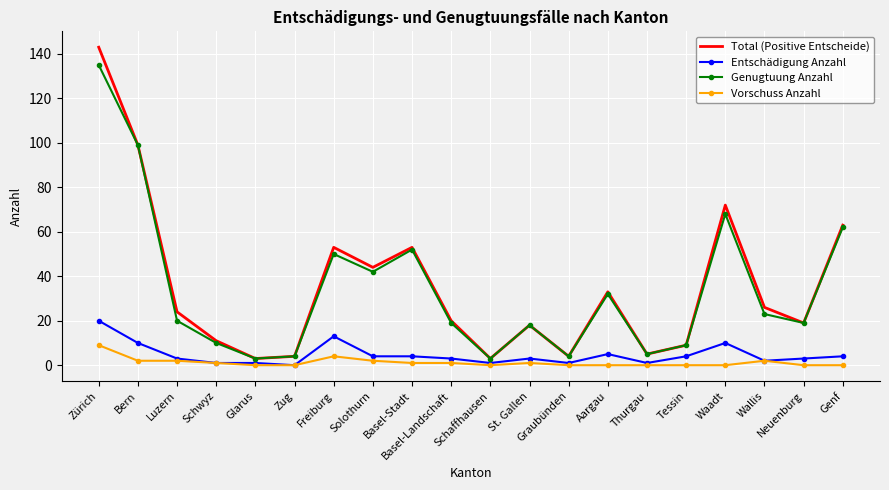

What is the greatest value displayed?

143